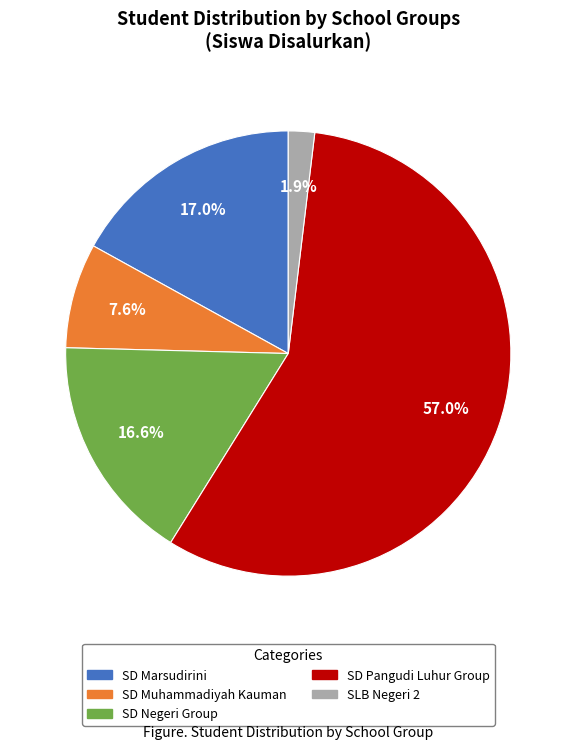

Does any single category account for the majority?

Yes